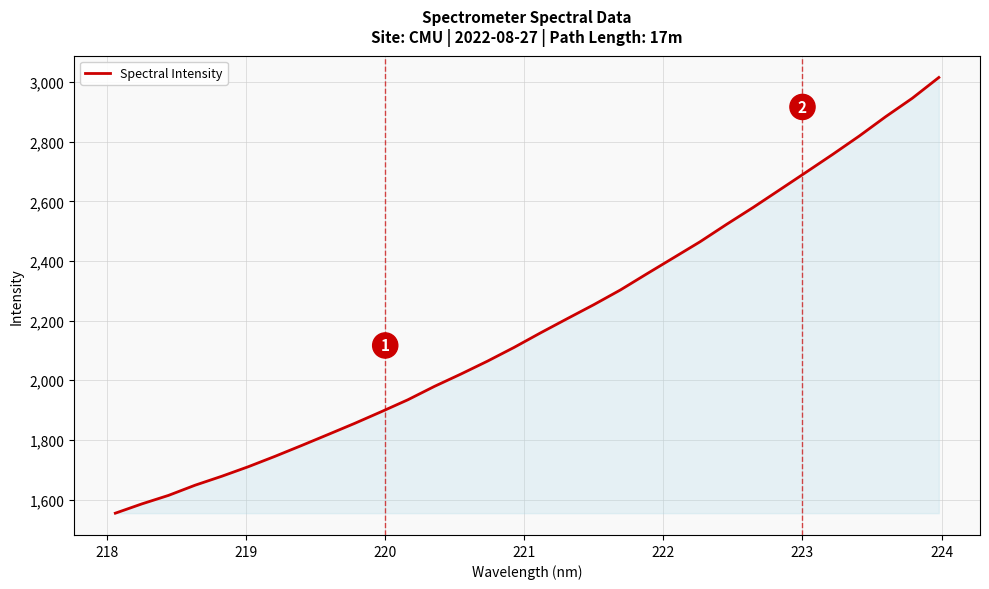

What is the difference between the maximum and minimum values?

1461.4